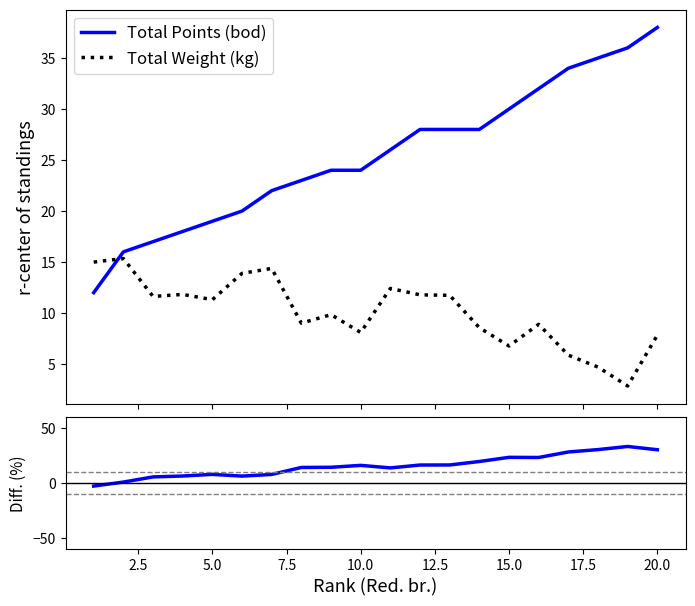

List the series in order of their overall mean, highest first.

Total Points (bod), Diff (Points - Weight kg), Total Weight (kg)